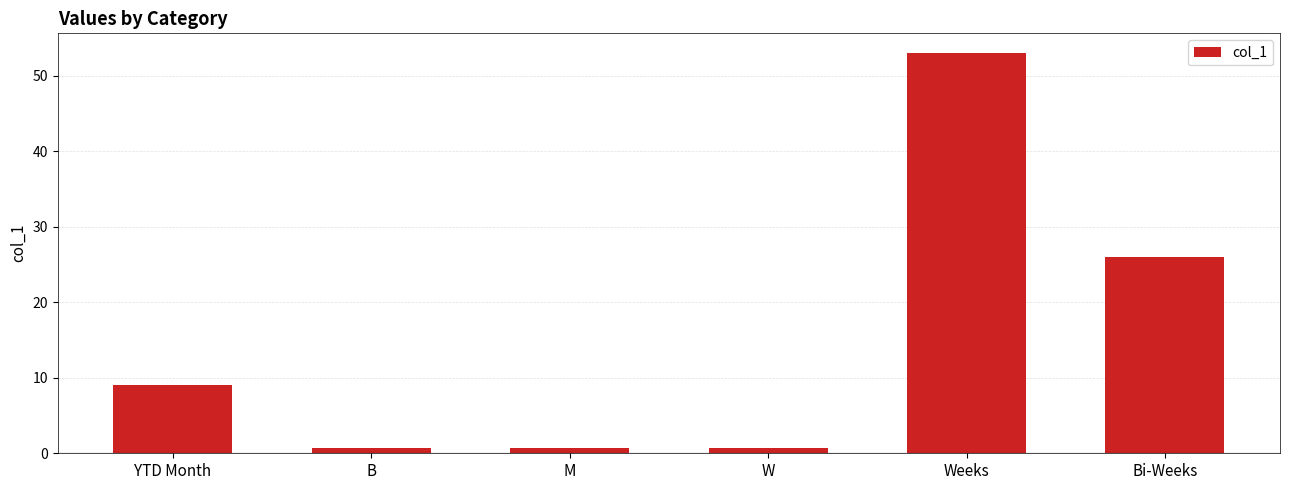

What is the value of the 1st bar from the left?

9.0